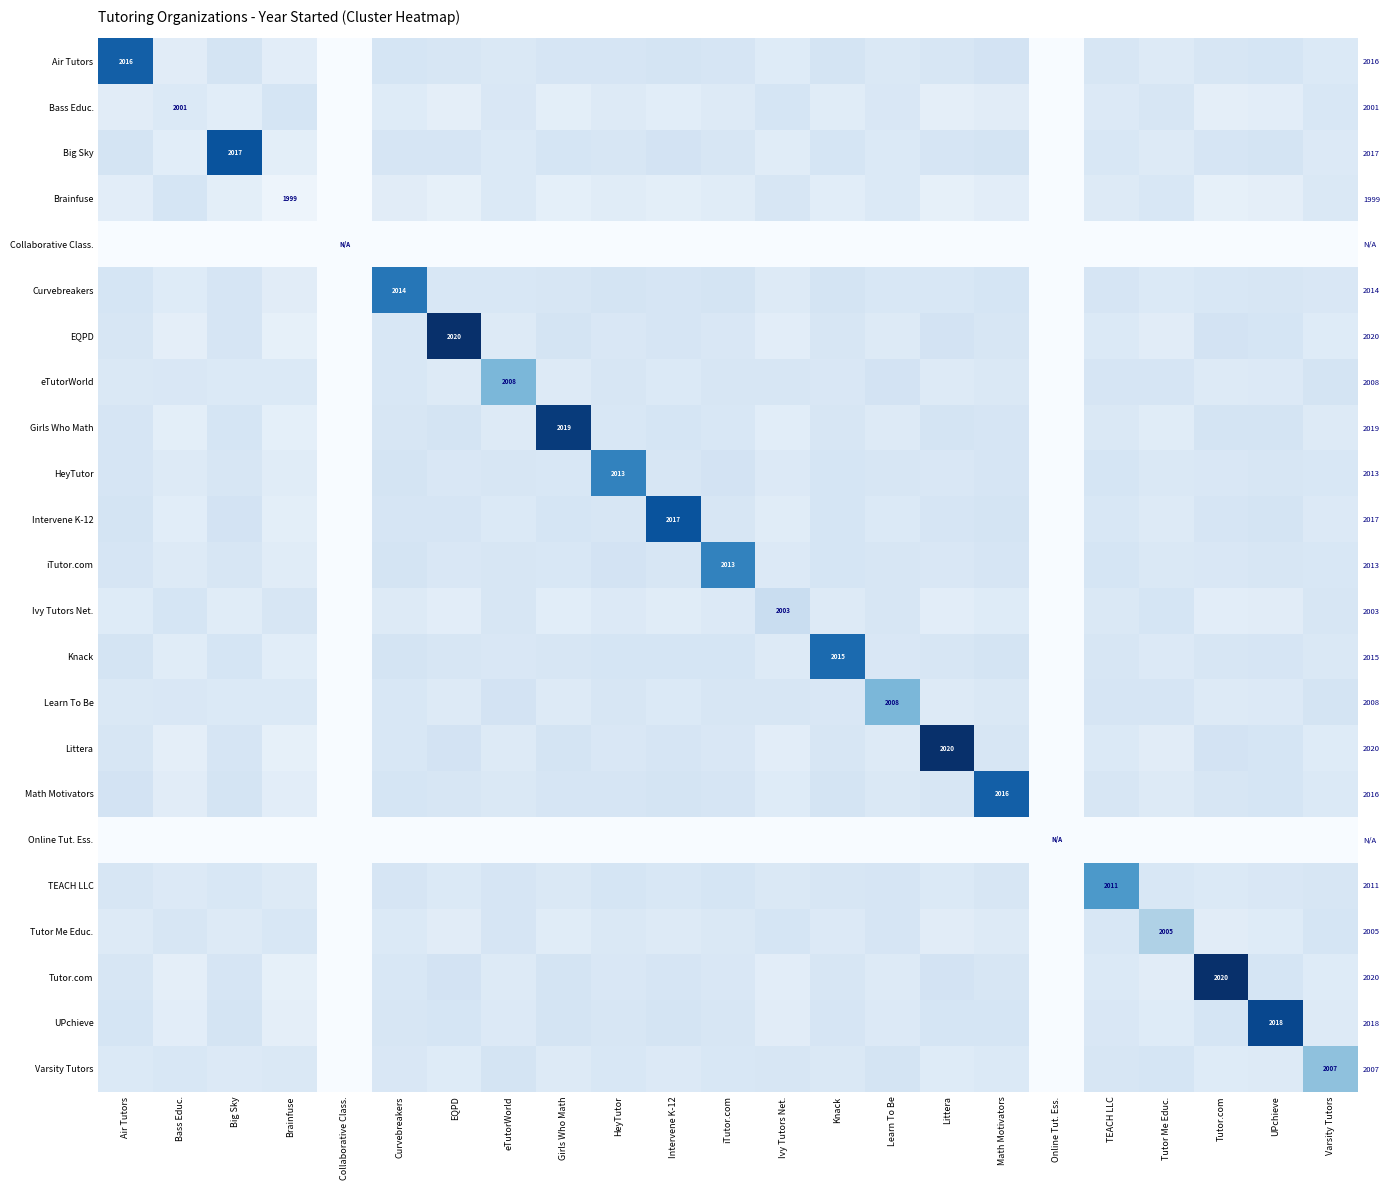

Which category has the lowest value across all series?

Collaborative Class.